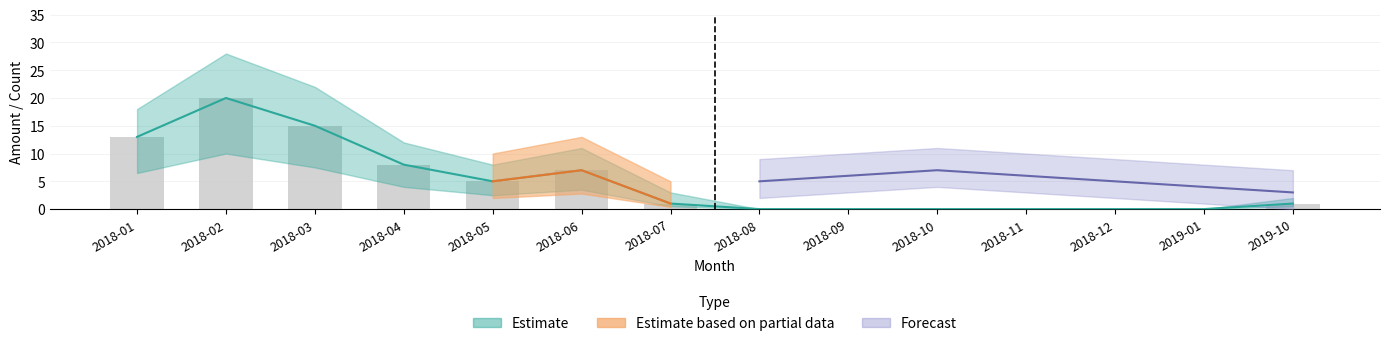

At which category does the chart reach its minimum across all series?

2018-08